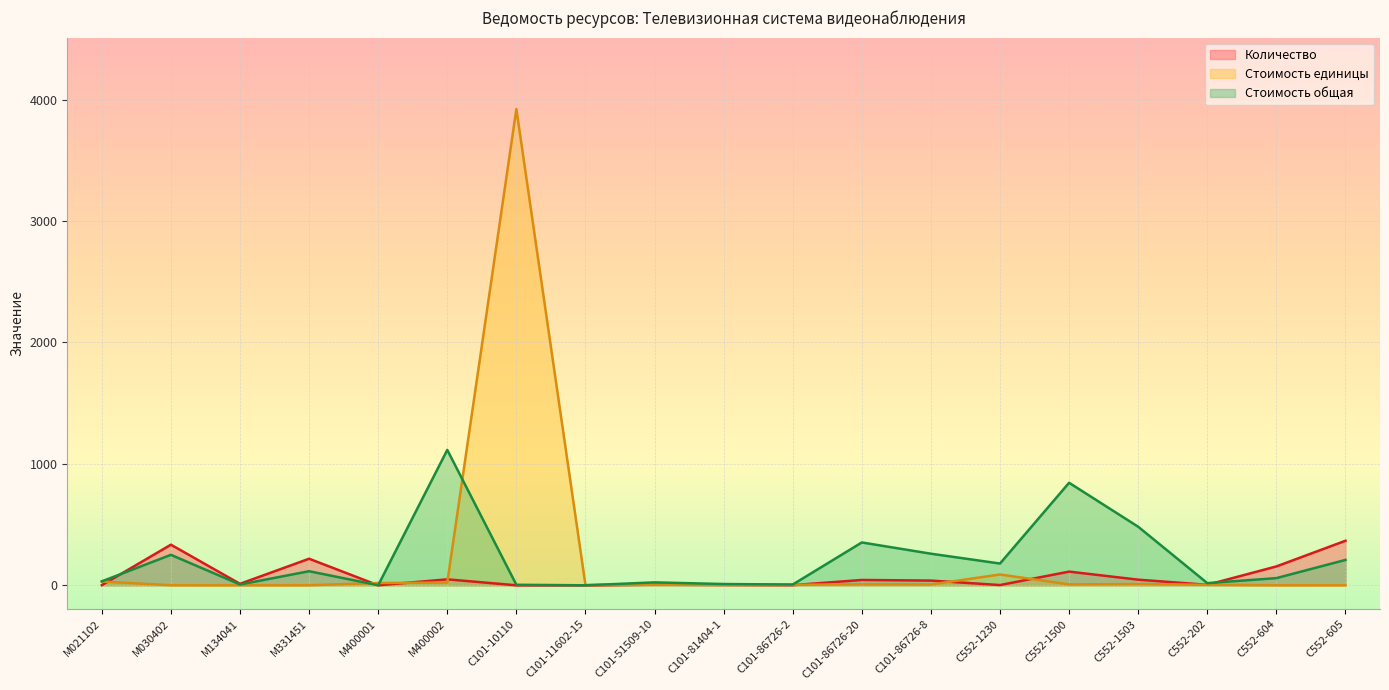

What is the difference between the second highest and second lowest values in the Стоимость единицы series?

88.5